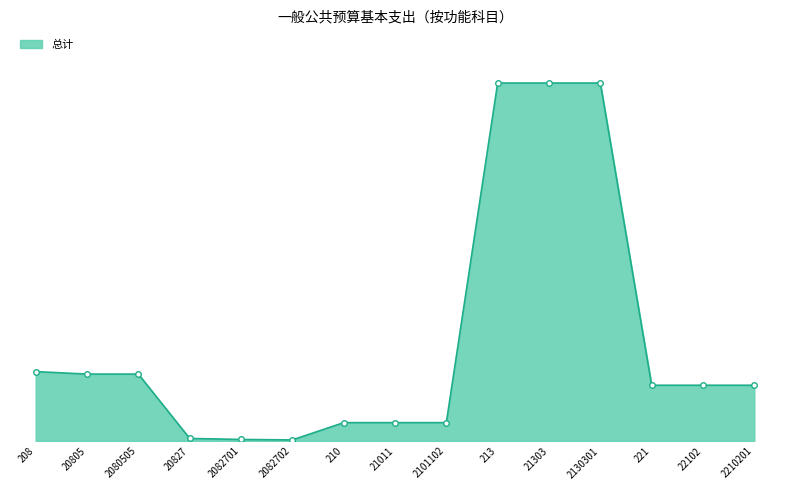

Is it true that the value at 2082701 is 0.1?

False